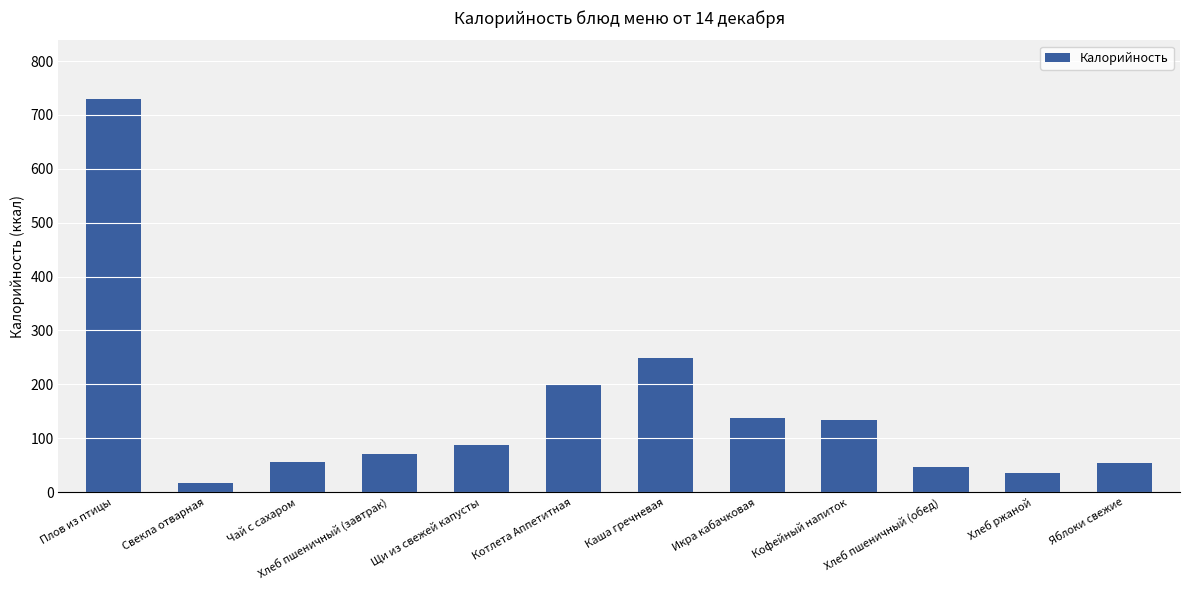

What is the average value?

151.1